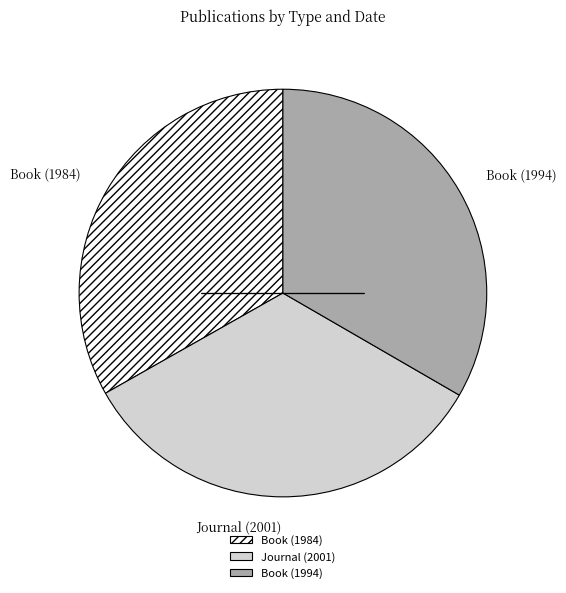

What is the ratio of the value at Journal (2001) to the value at Book (1984)?

1.0